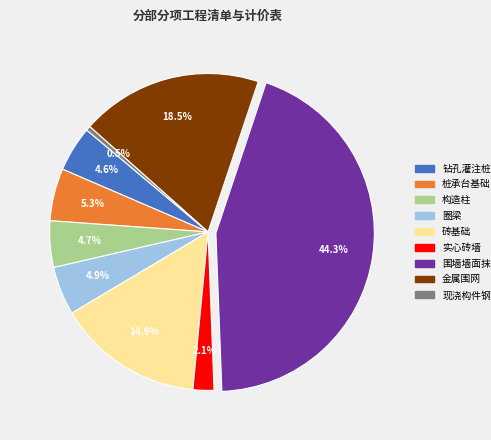

How many segments does this pie chart have?

9